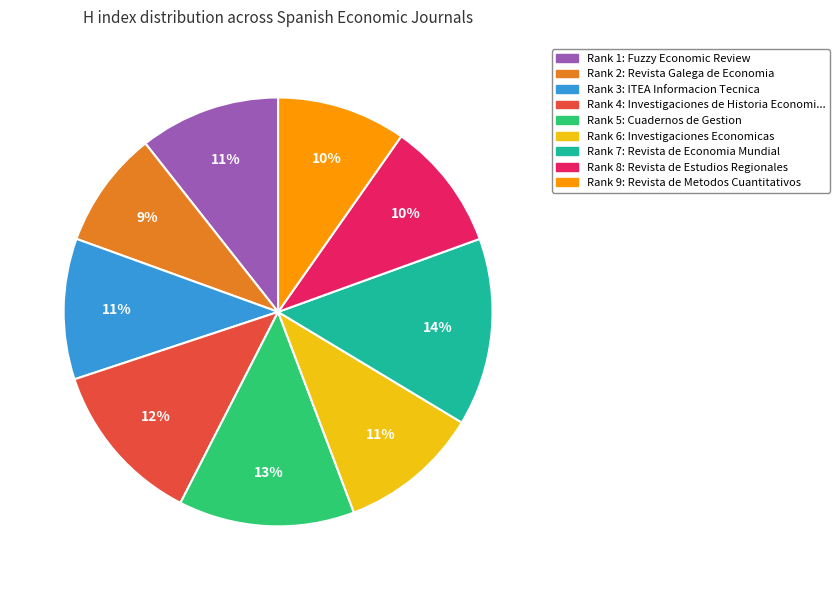

Does any single category account for the majority?

No